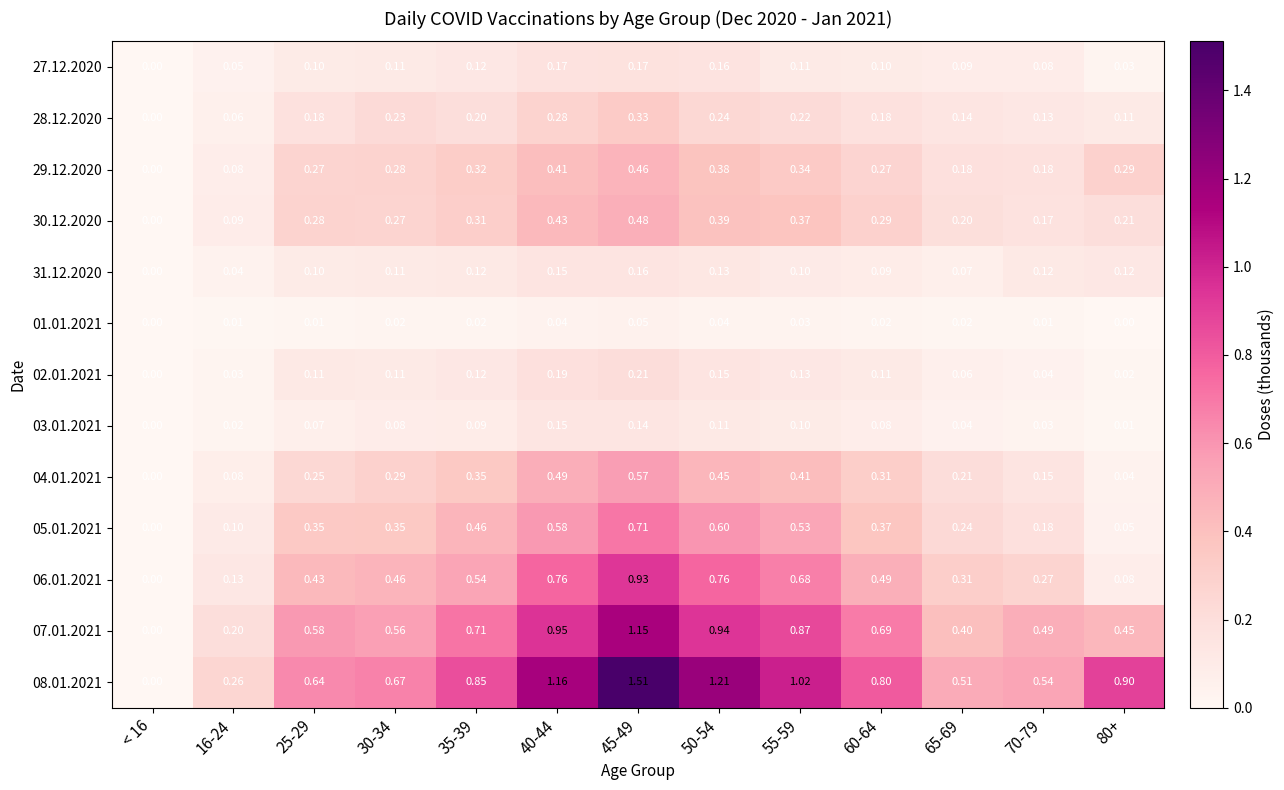

How many series are shown in this chart?

13